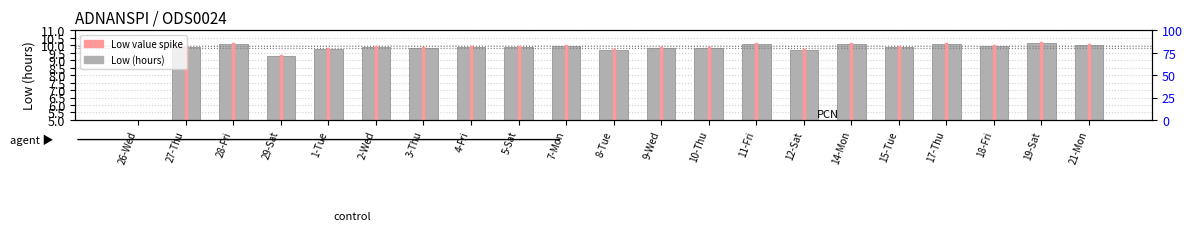

Where is the data nearest to the value 5?

29-Sat